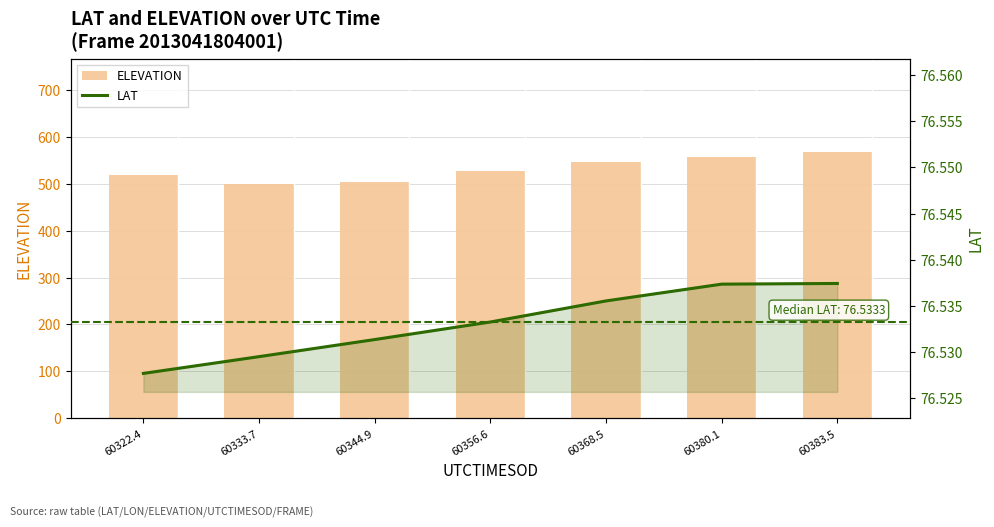

The ELEVATION series shows 527.9 at 60356.6. True or false?

True